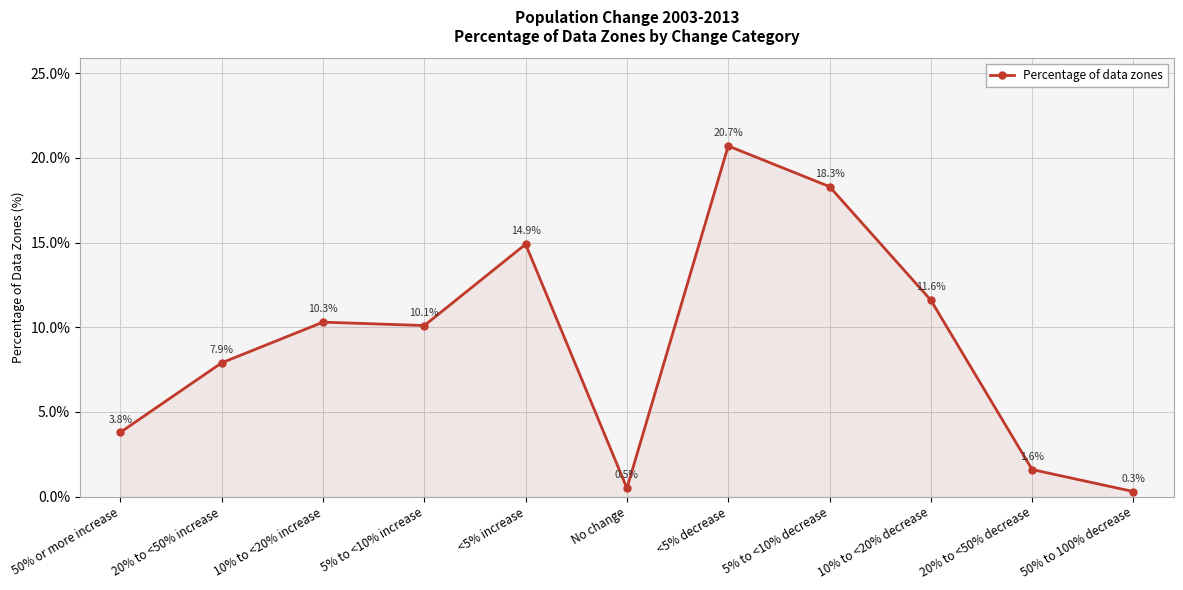

The value at 50% or more increase is 3.8. True or false?

True